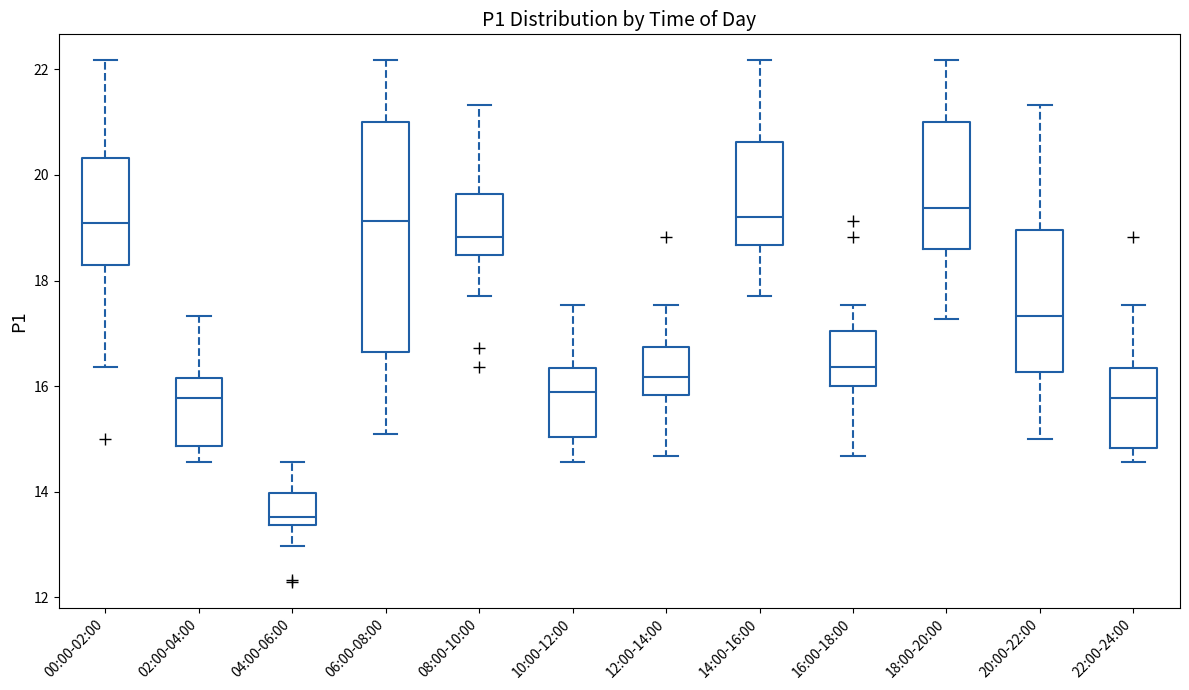

Comparing the boxes themselves (not the whiskers), which one is the tallest?

06:00-08:00